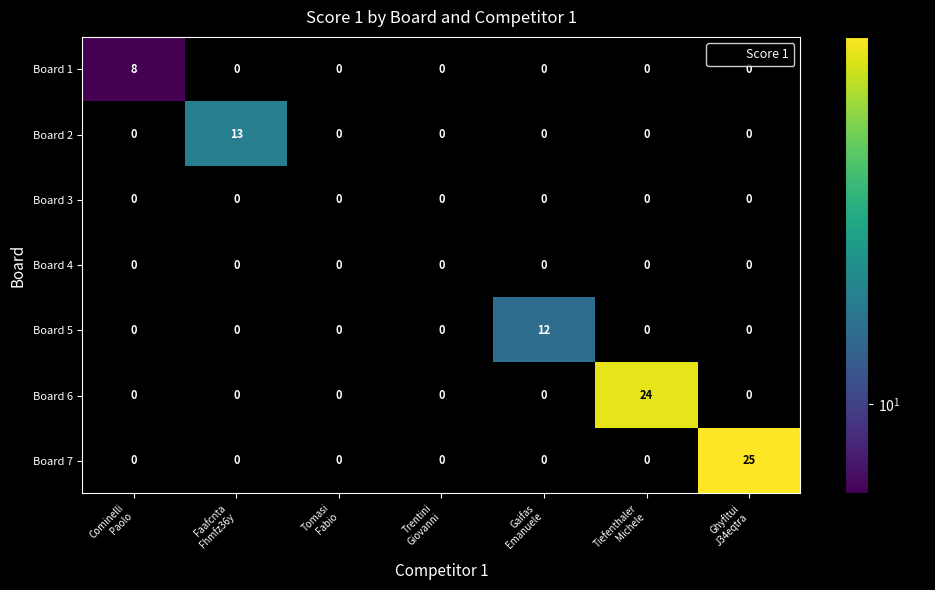

Which series has the widest spread of values?

Board 7